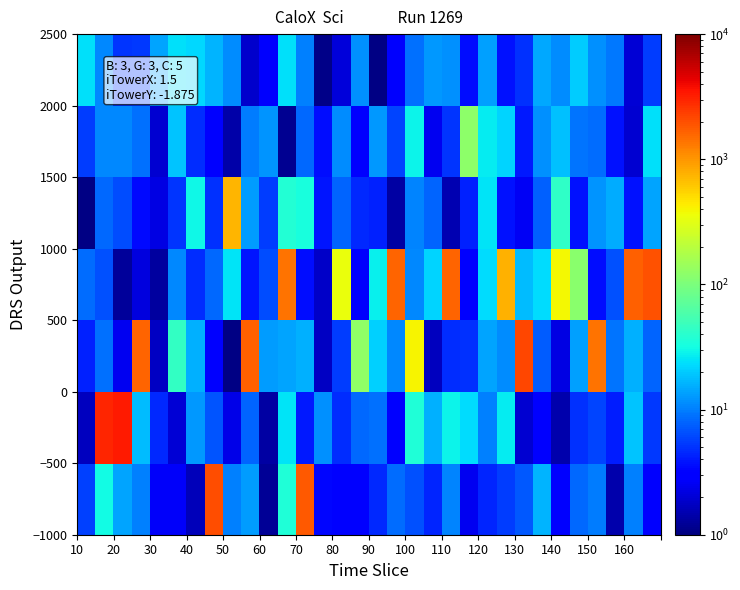

At how many categories does at least one series exceed 1784?

6